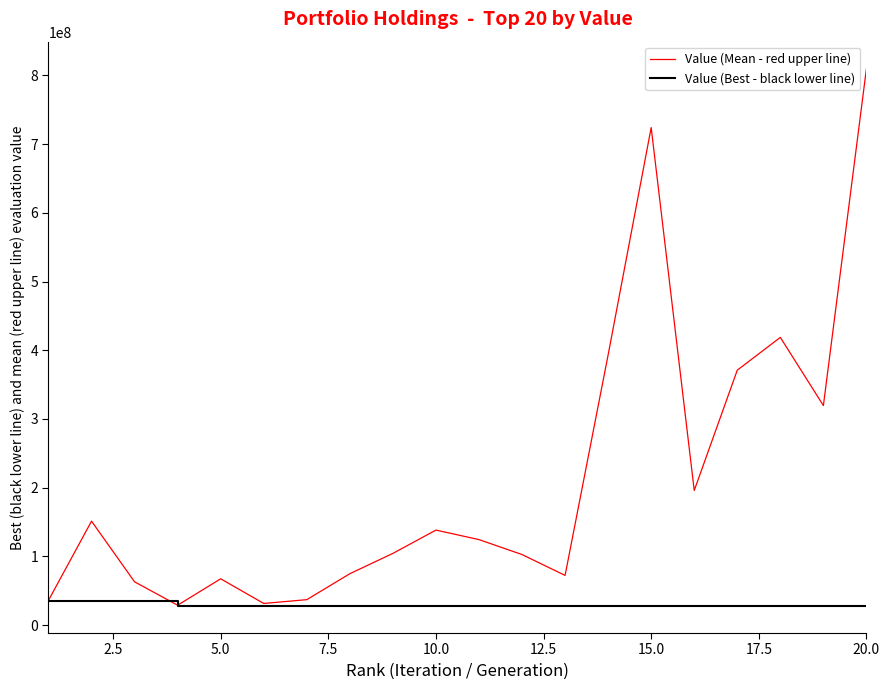

Rank the series by their maximum value, from highest to lowest.

Value (Mean - red upper line), Value (Best - black lower line)